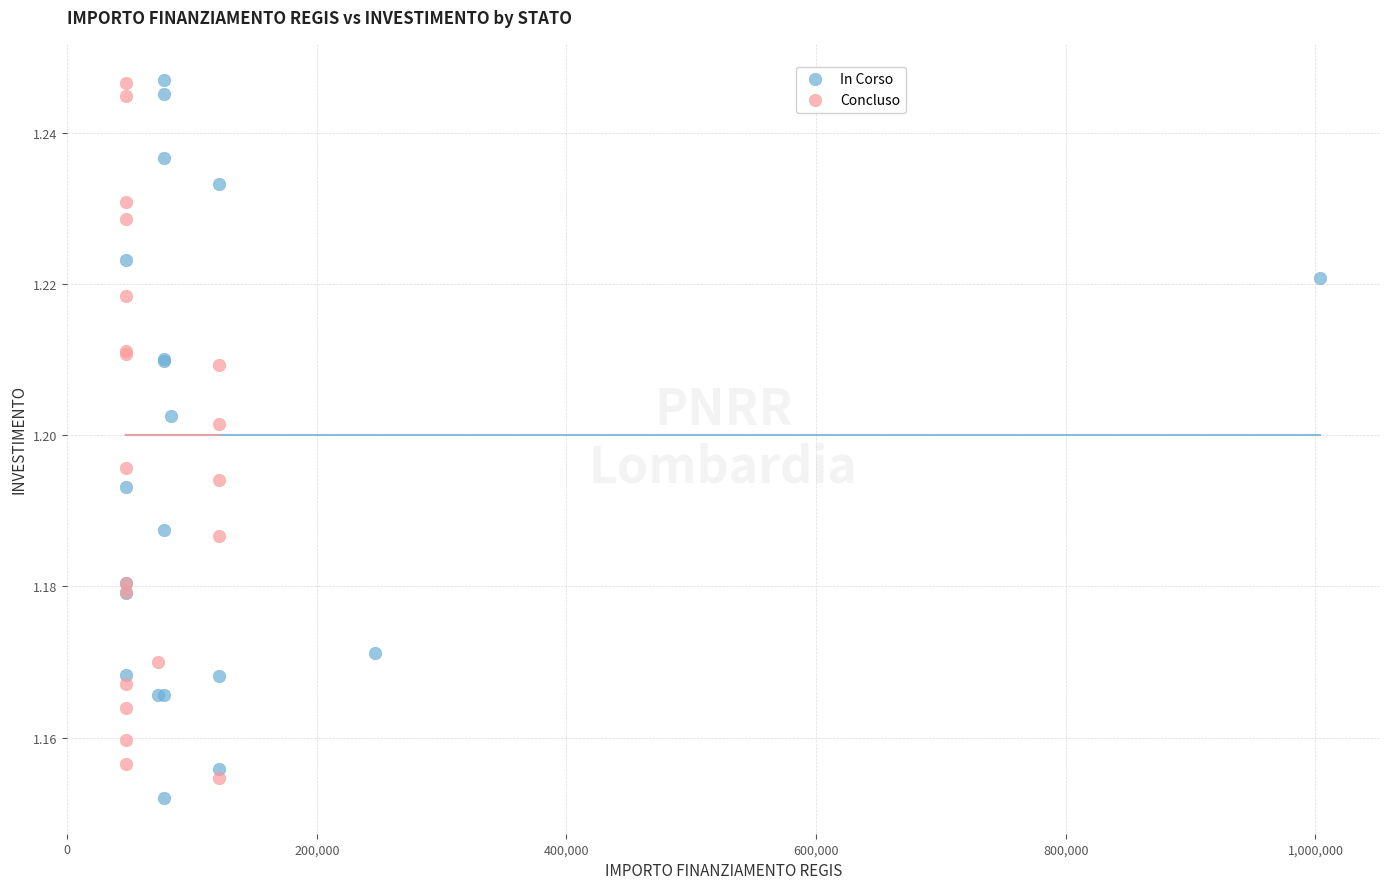

Which series has the widest spread of Y values?

In Corso